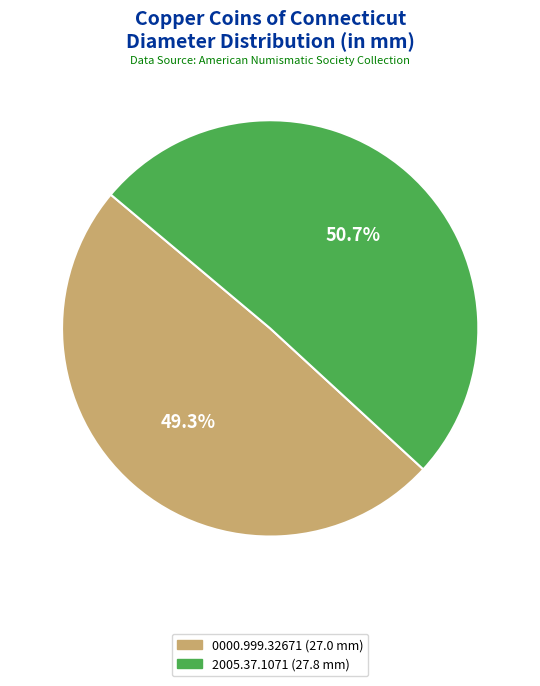

How many segments does this pie chart have?

2